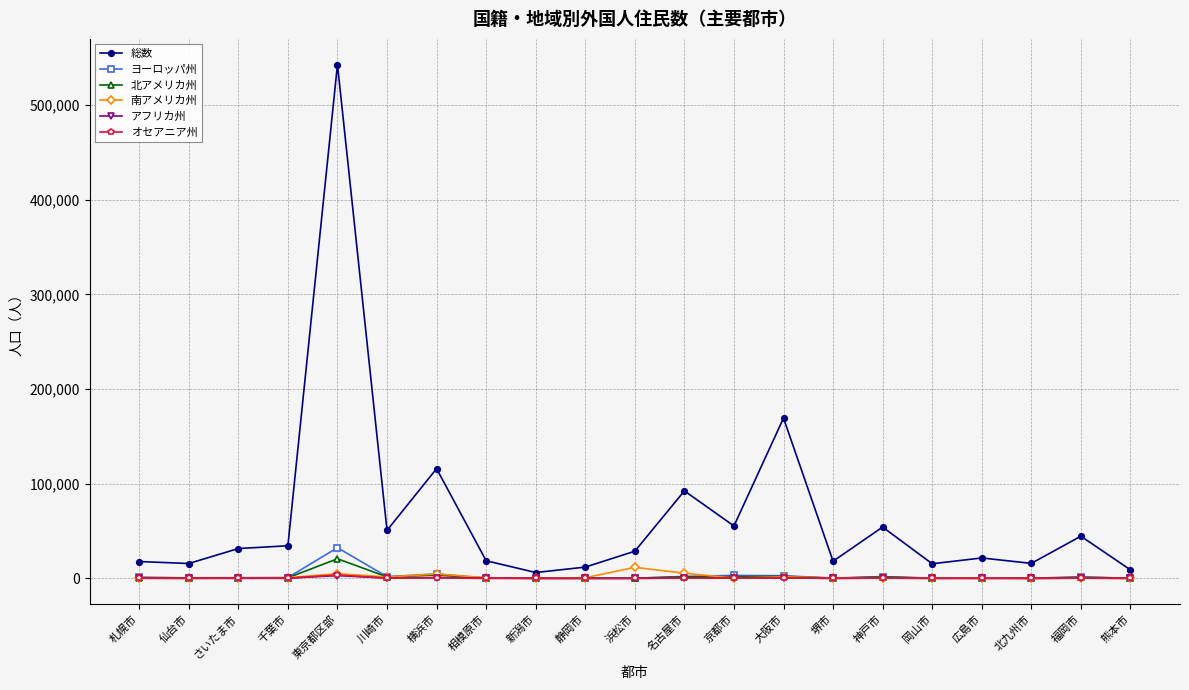

What is the maximum value for 北アメリカ州?

20792